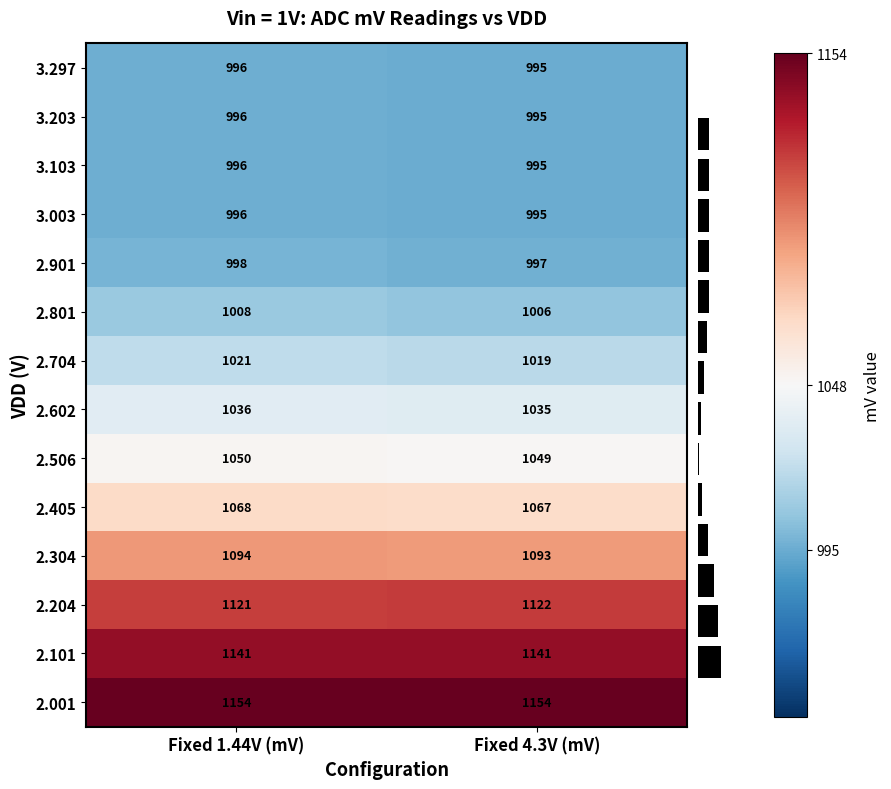

Count the 2.602 values in the range 1035 to 1036.

2